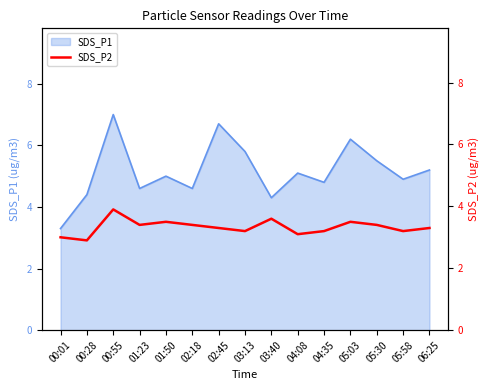

At which label does SDS_P1 reach its peak?

00:55